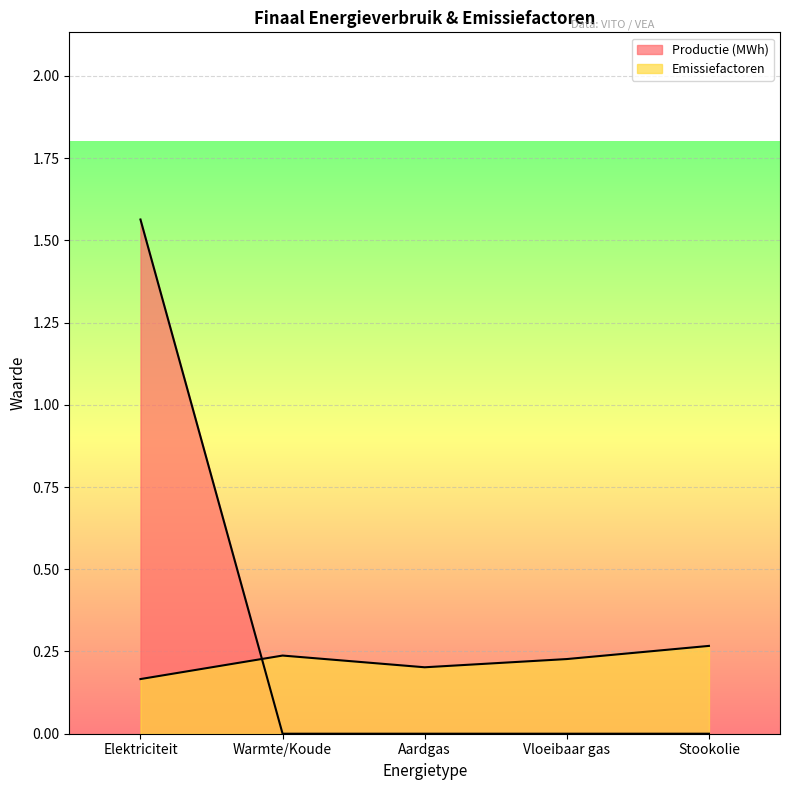

The Productie (MWh) series shows -0.7 at Aardgas. True or false?

False